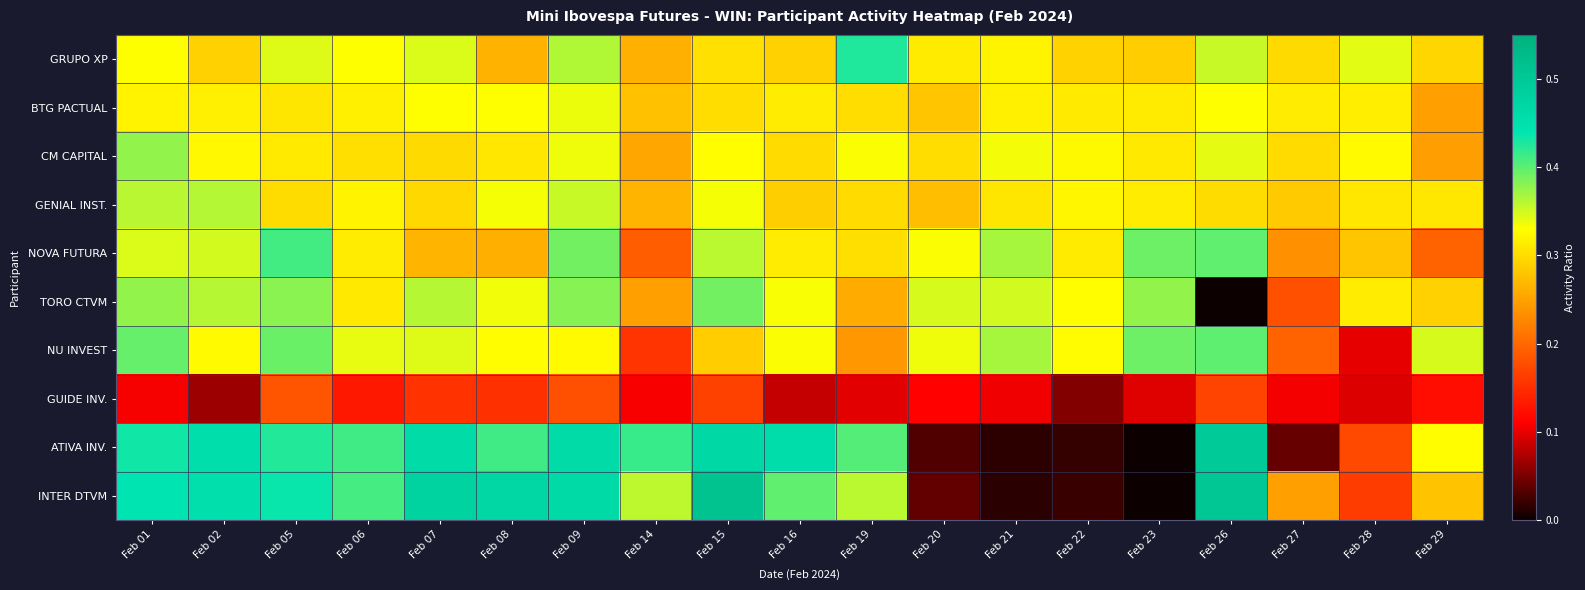

At which category is the sum across all series the highest?

Feb 09